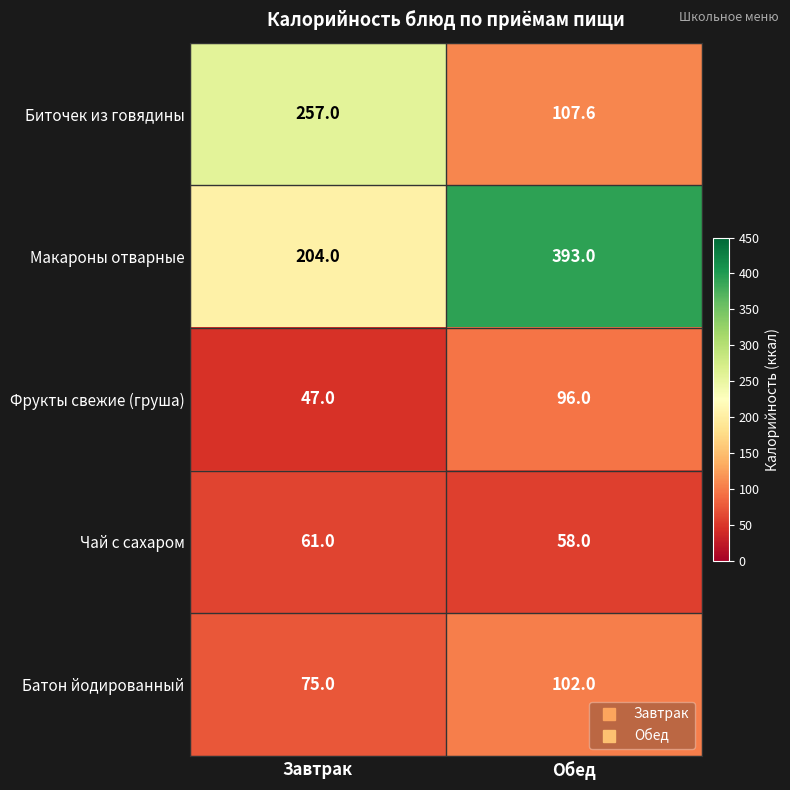

True or false: Макароны отварные has a value of 367.1 at Завтрак.

False